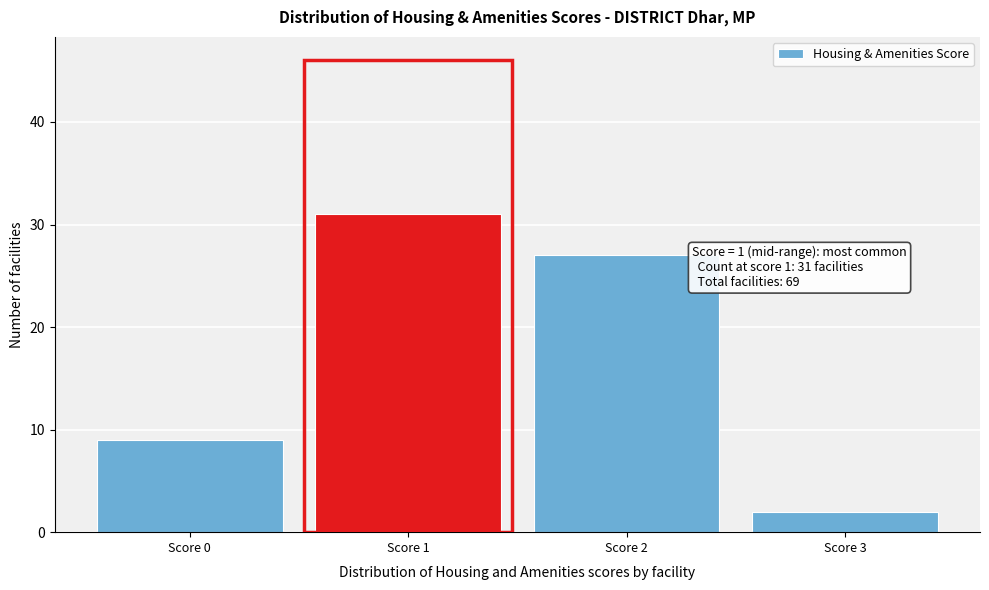

Which range on the x-axis has the tallest bar?

0.5 to 1.5